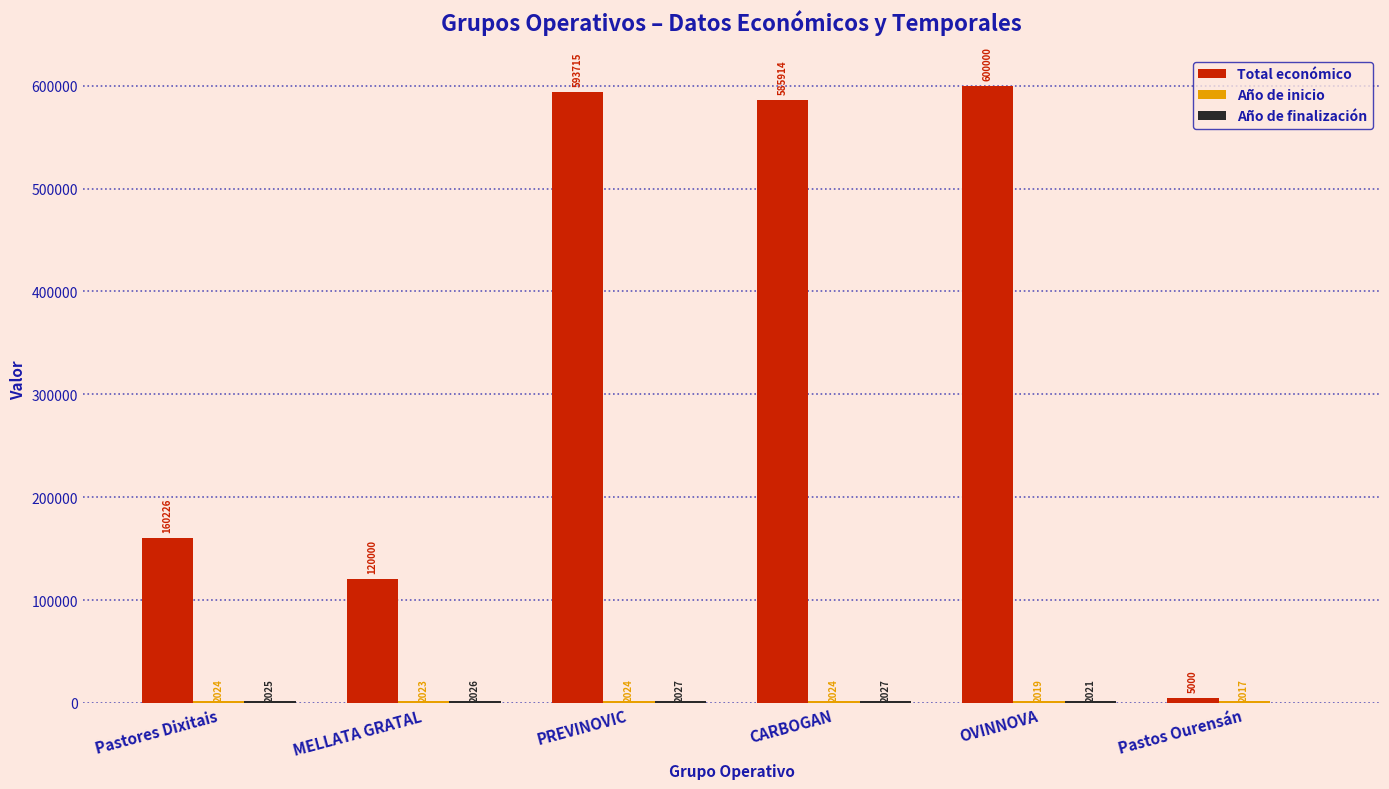

Where is Total económico nearest to the value 302500?

Pastores Dixitais